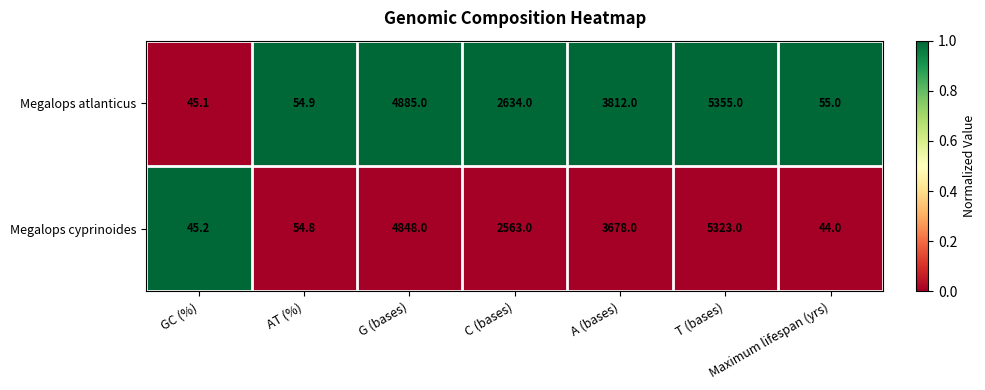

Which series has the largest total across all categories?

Megalops atlanticus